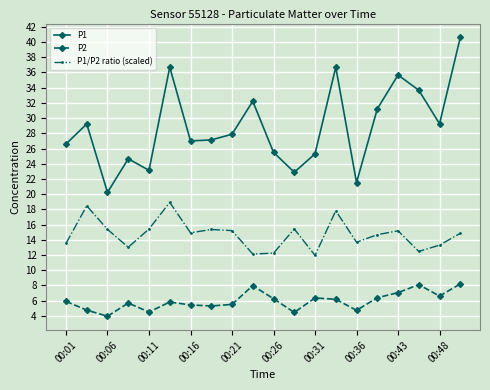

True or false: P1 and P2 intersect in this chart.

False